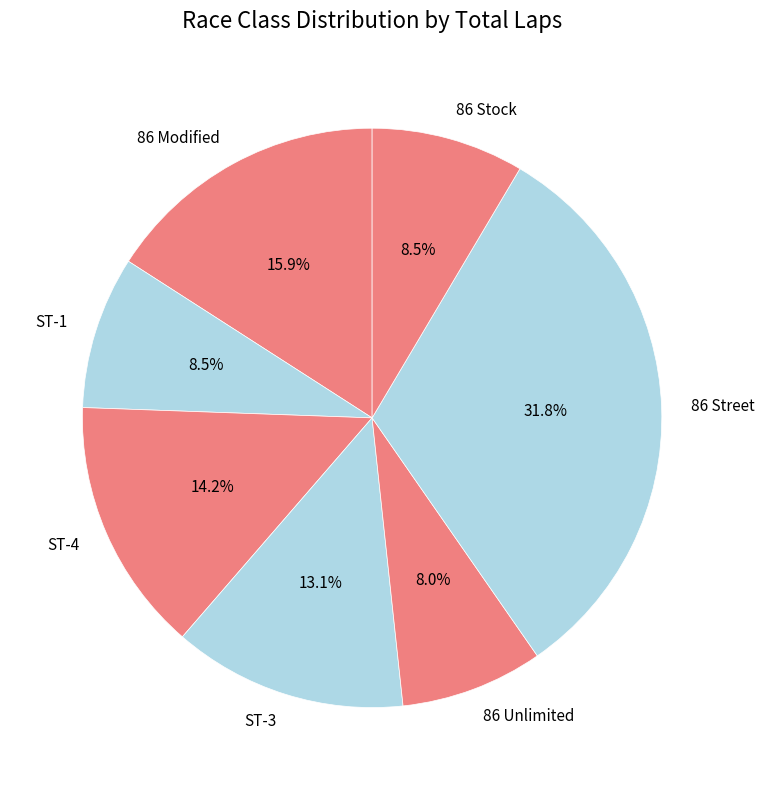

Which category has the biggest portion of the pie?

86 Street